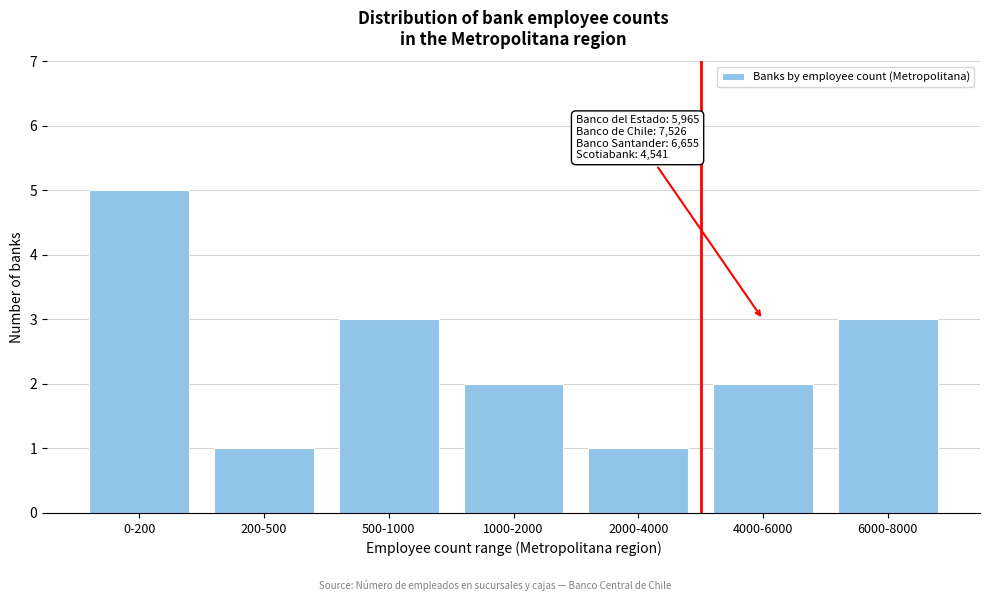

Reading left to right, extract all data points from this chart.

5	1	3	2	1	2	3